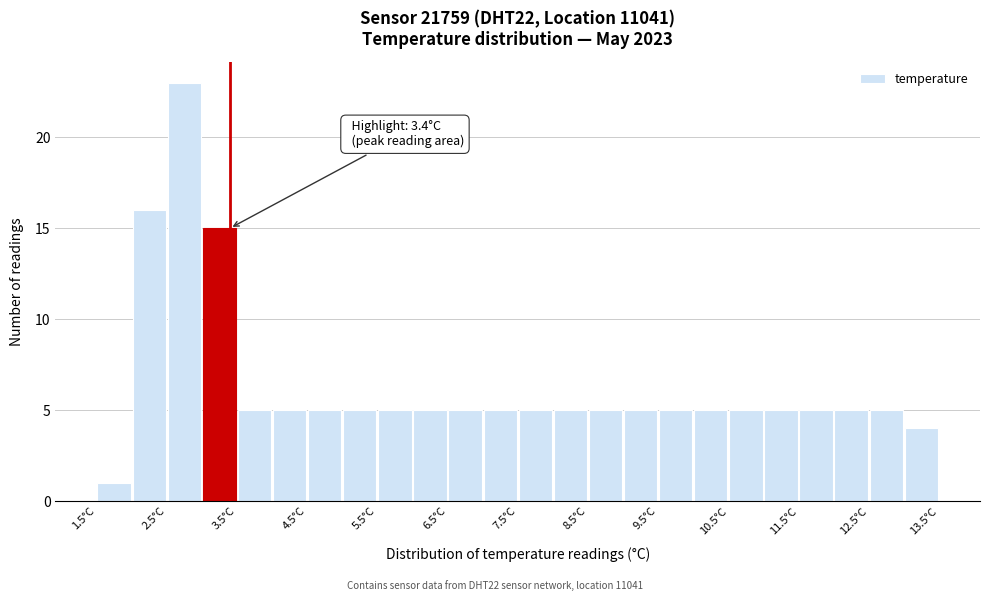

Over which range of the x-axis is the bar tallest?

2.5 to 3.0